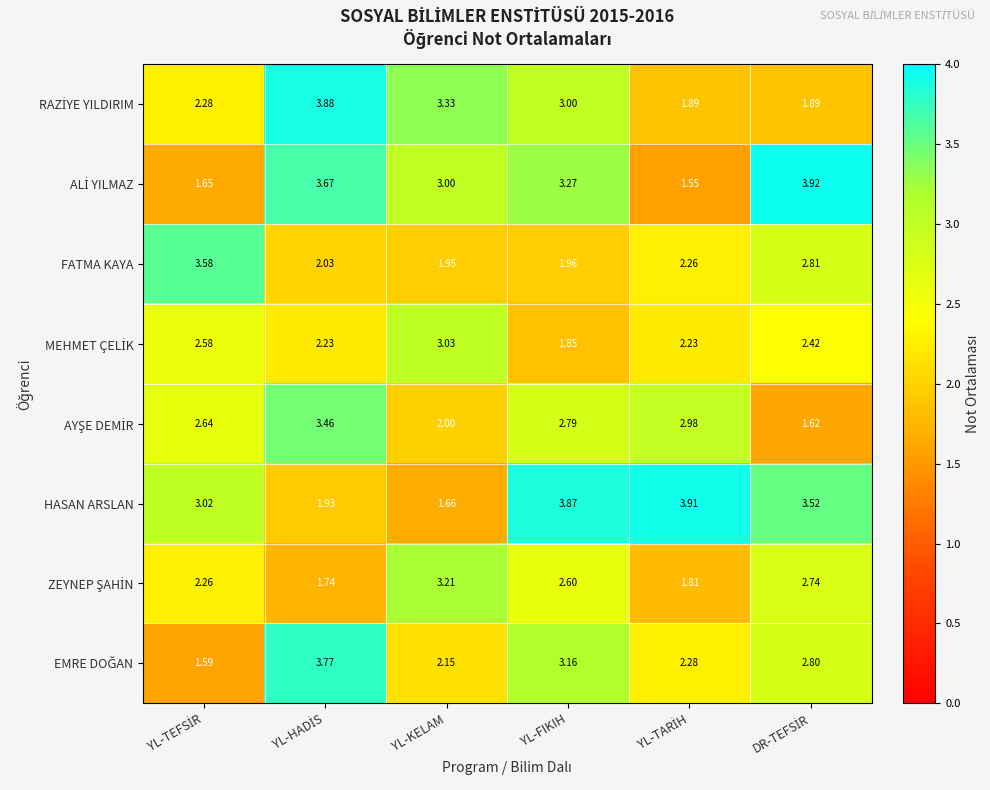

Which series has the largest total across all categories?

HASAN ARSLAN